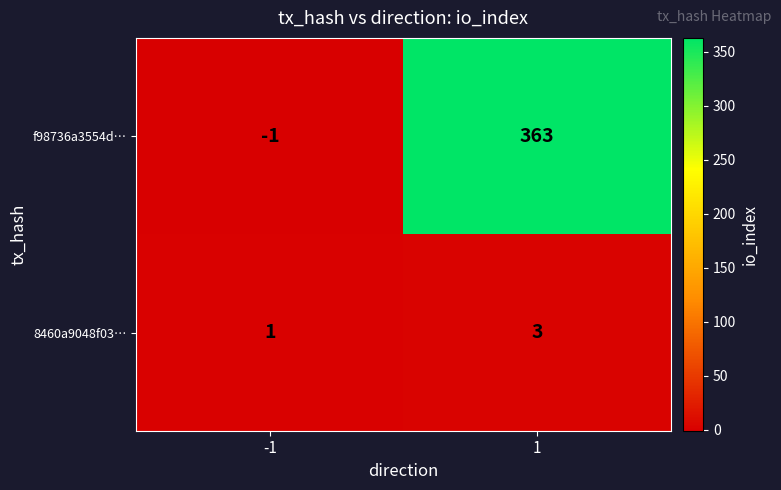

True or false: f98736a3554d… has a value of 0 at -1.

False